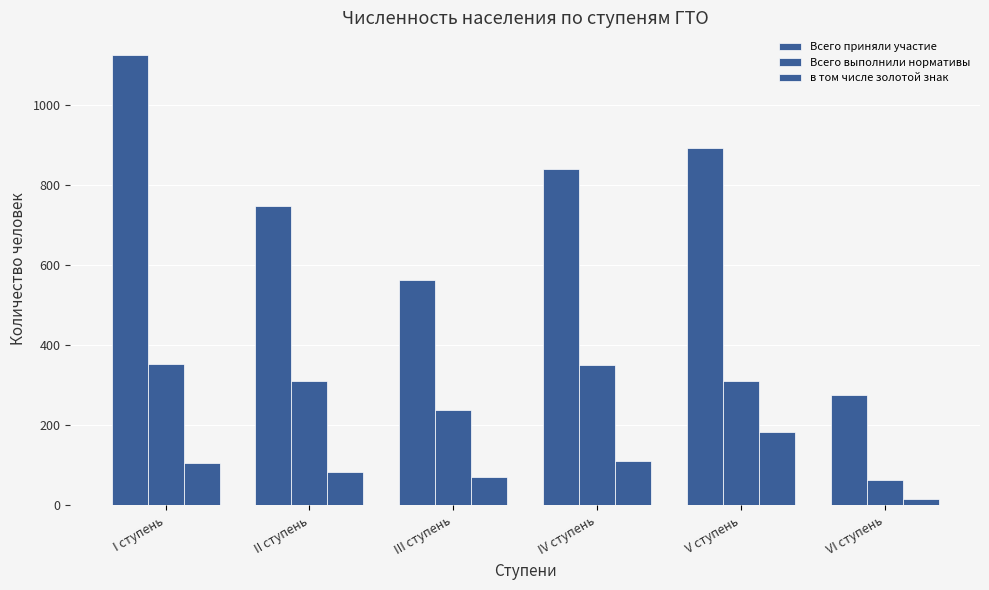

How many values in the Всего выполнили нормативы series are below 311?

3